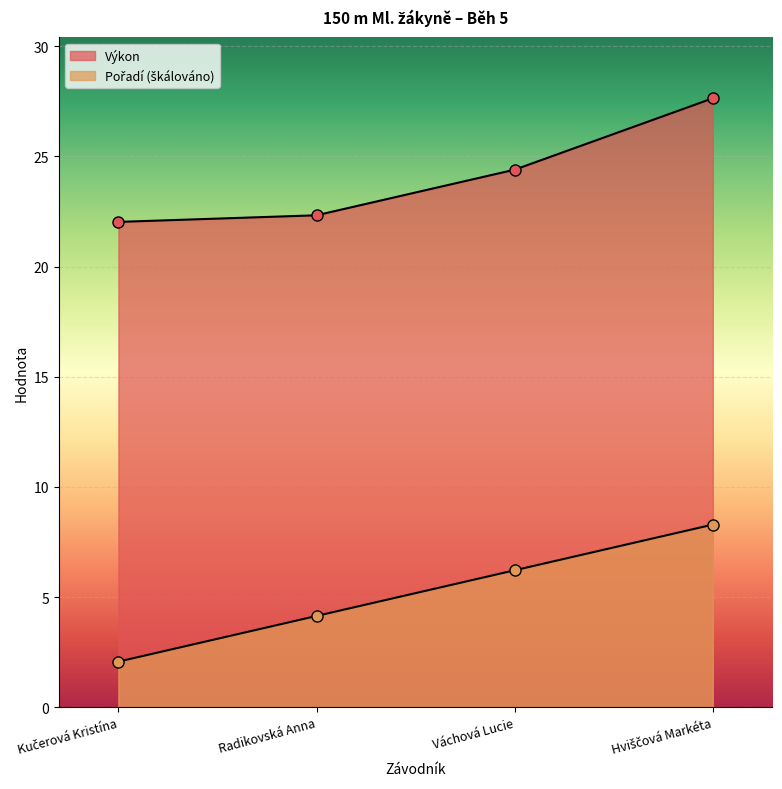

What is the approximate value of Pořadí at Kučerová Kristína?

2.1